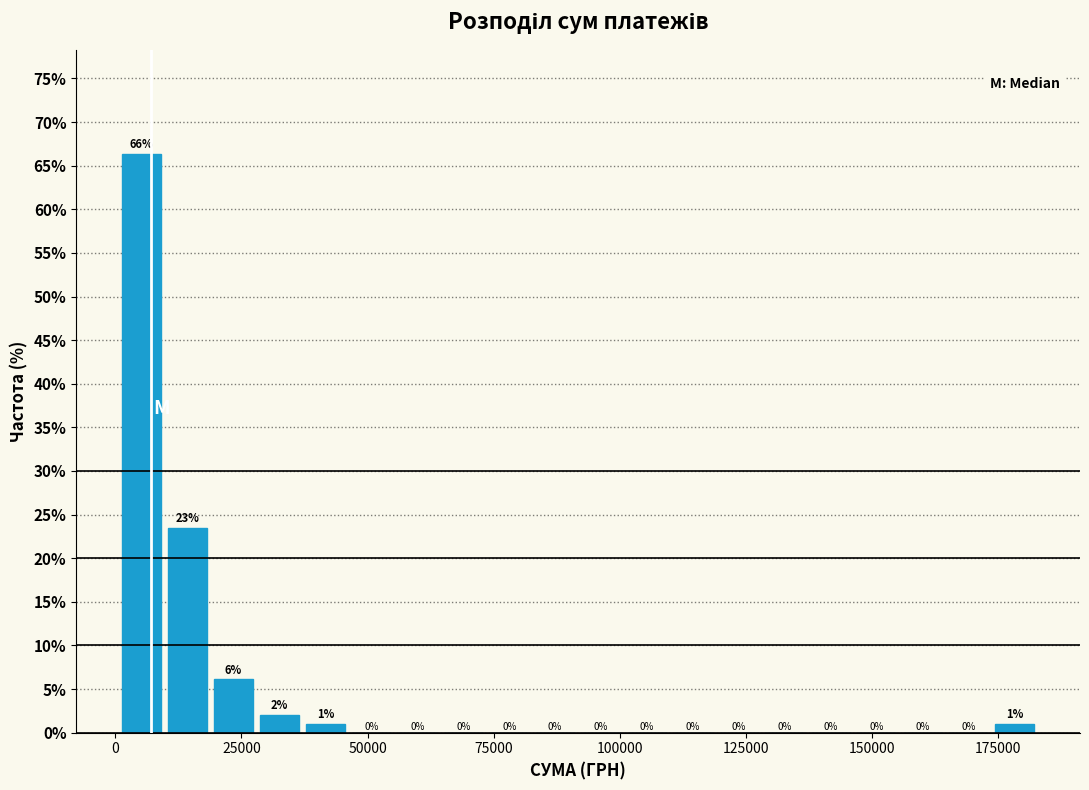

Read against the x-axis, roughly where is the centre of the tallest bar?

5000